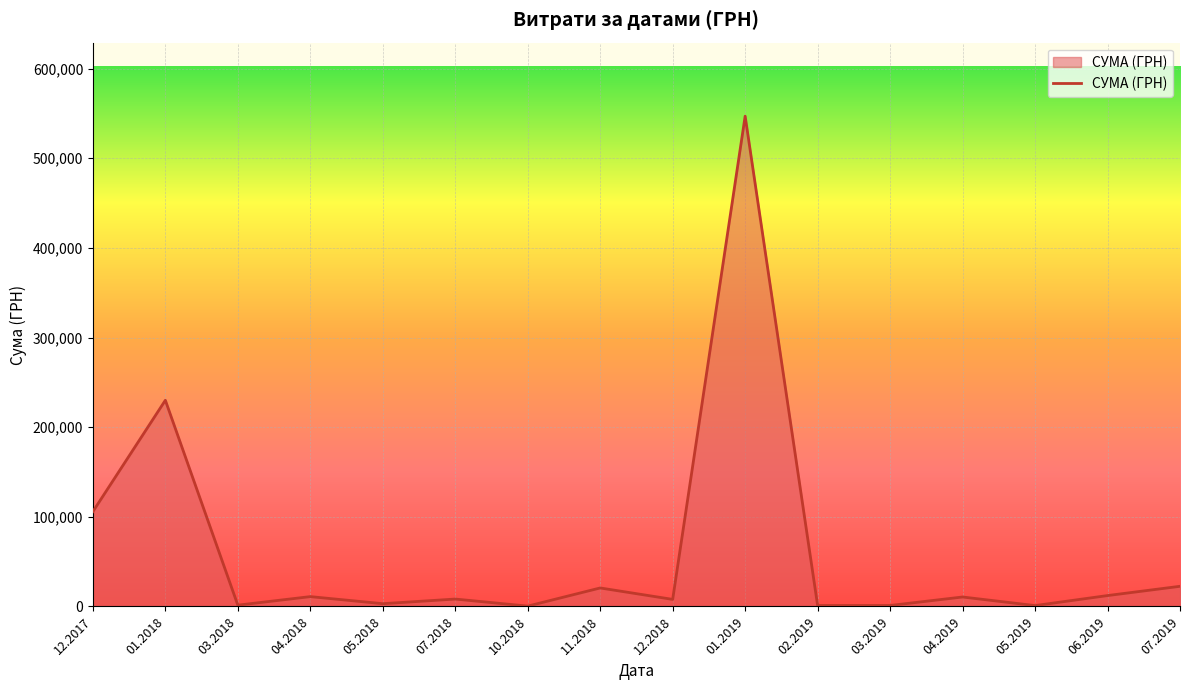

What is the difference between the values at 01.2019 and 12.2017?

441129.7